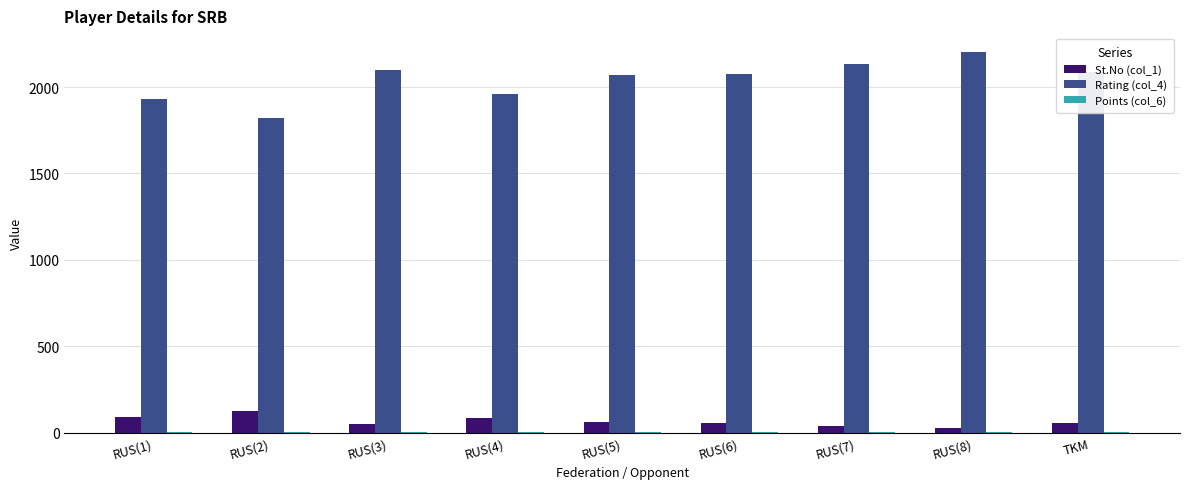

True or false: St.No (col_1) has a value of 30.0 at RUS(8).

True